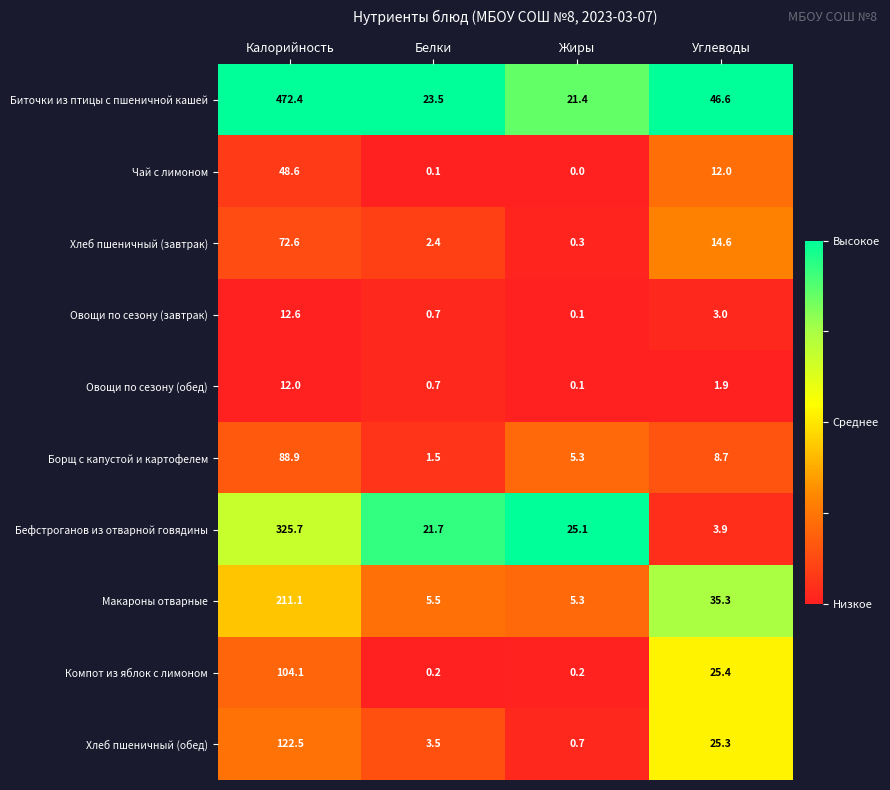

The value of Хлеб пшеничный (завтрак) at Калорийность is 72.6. True or false?

True